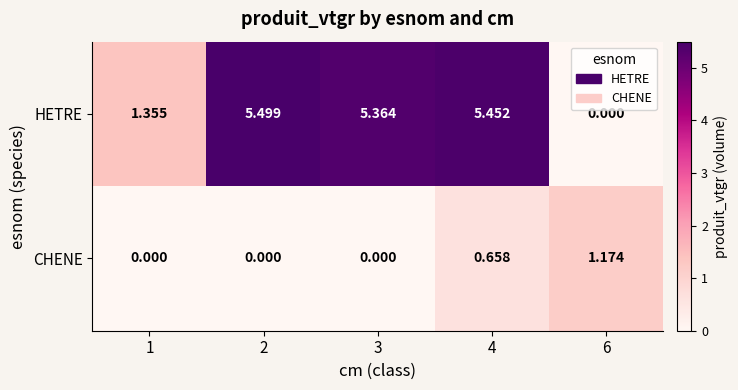

Rank the series by their maximum value, from highest to lowest.

HETRE, CHENE